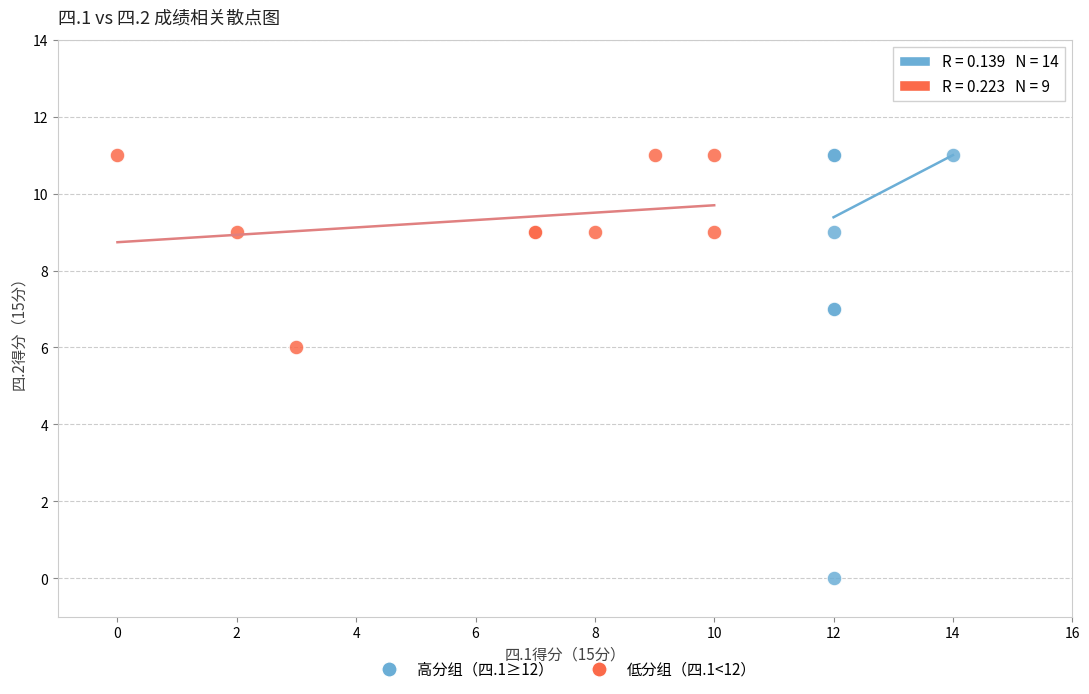

Which series has the largest Y range (max minus min)?

高分组（四.1≥12）